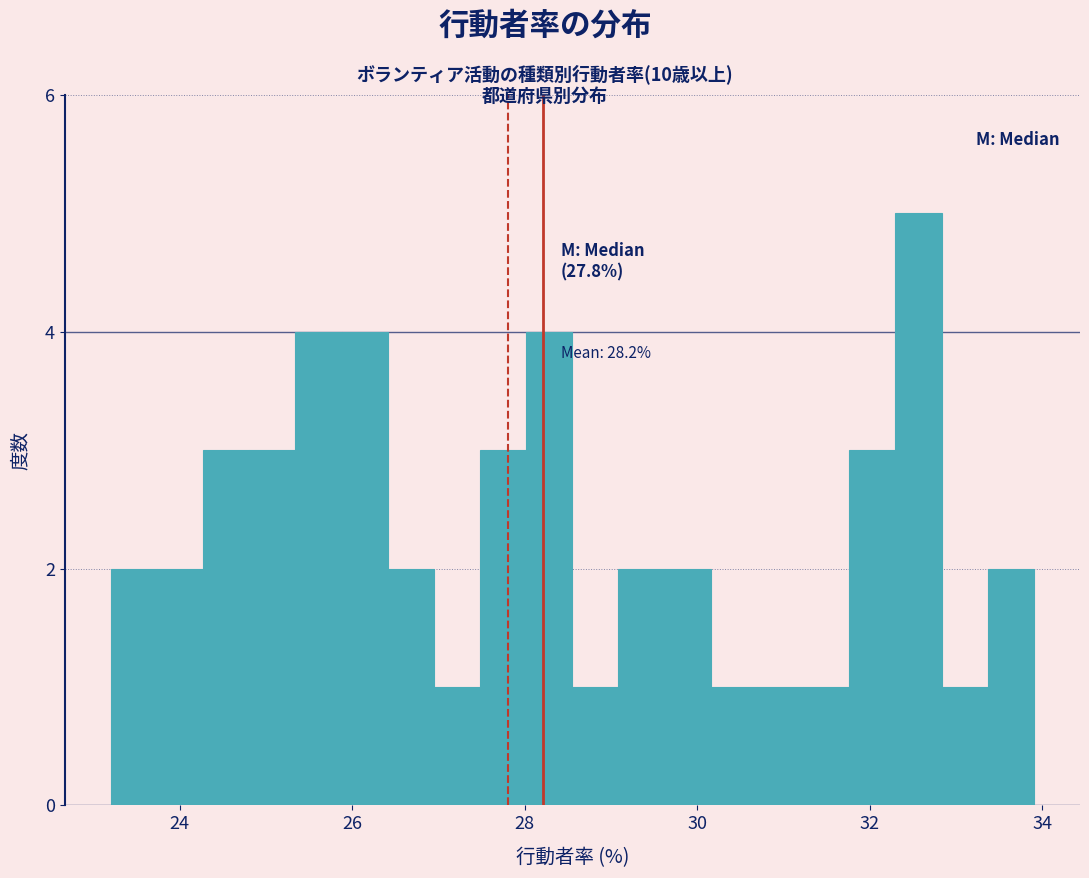

Around what value on the x-axis is the tallest bar? Give the approximate position of its centre, as read against the axis.

32.6